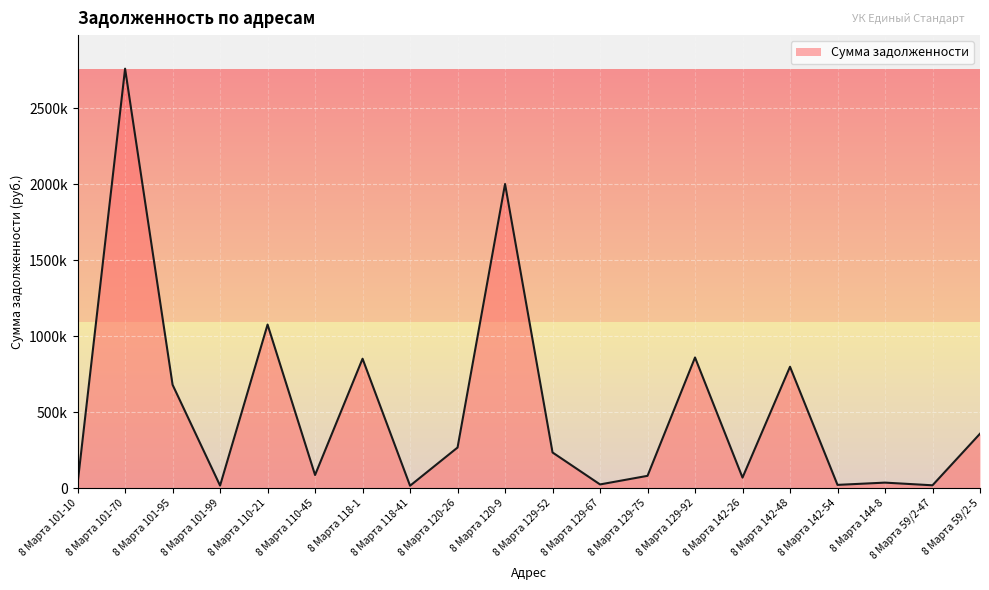

What is the sum of the values at 8 Марта 129-67 and 8 Марта 118-1?

875100.8